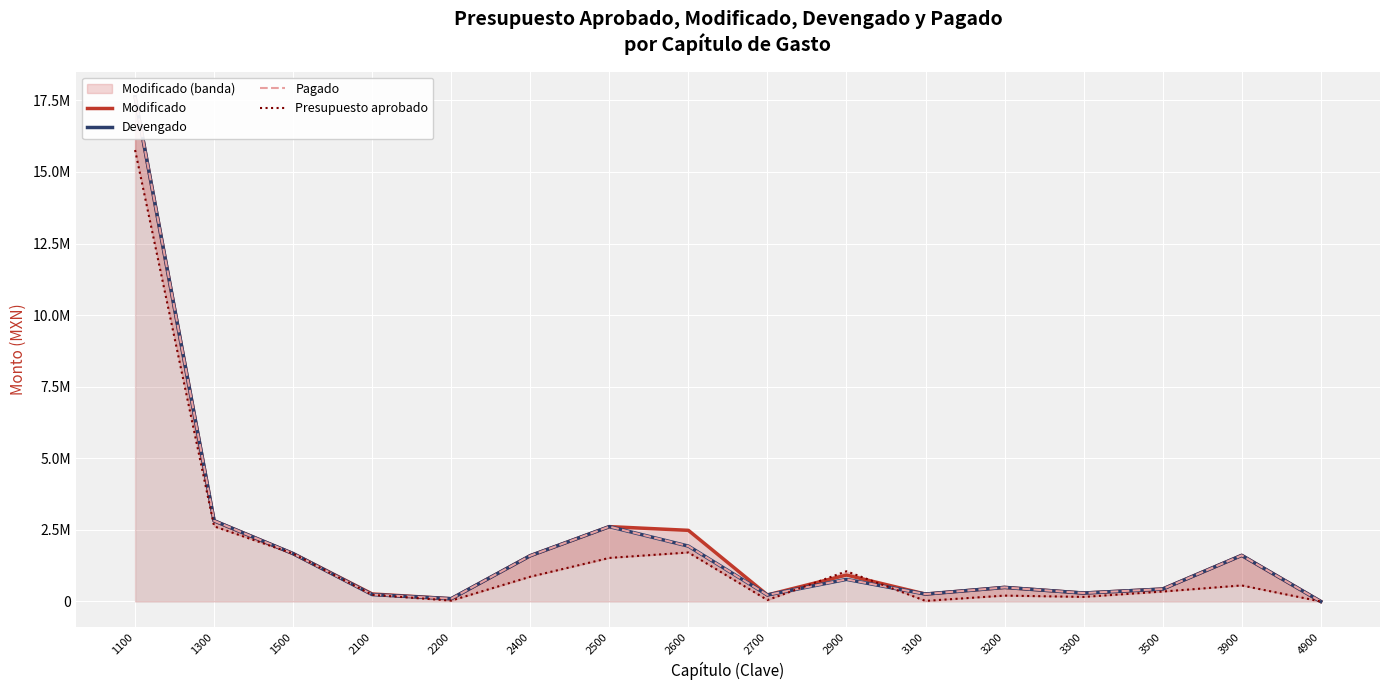

Where is the first local maximum for Modificado?

2500